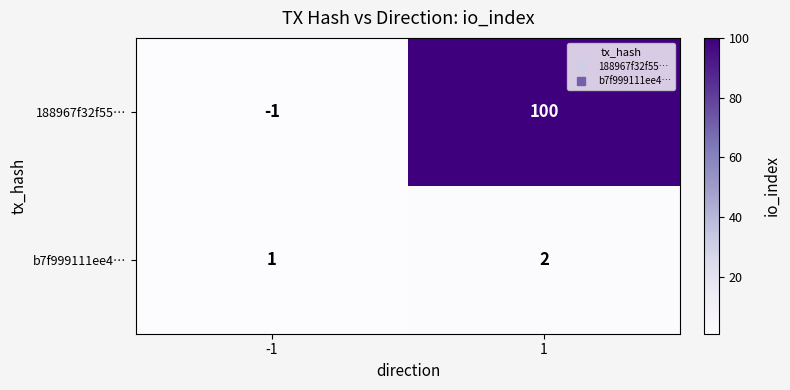

What is the sum of the 188967f32f55… values at 1 and -1?

99